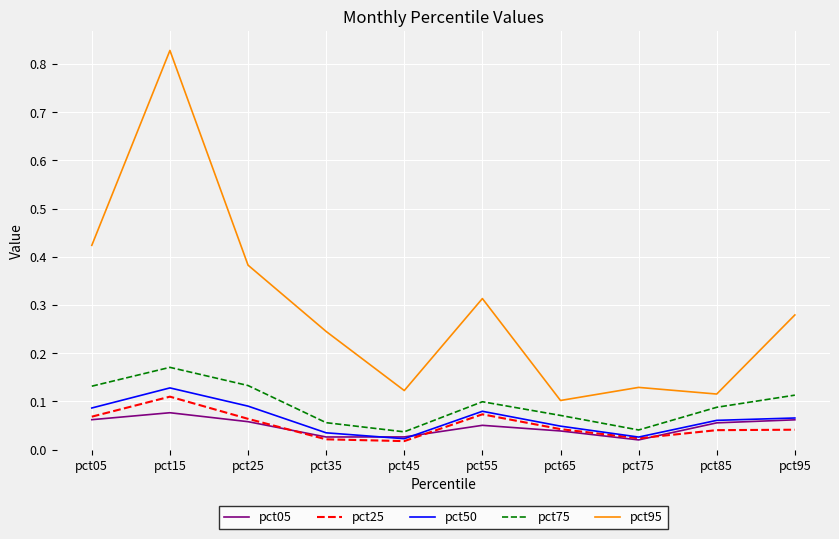

Which series has the largest total across all categories?

pct95